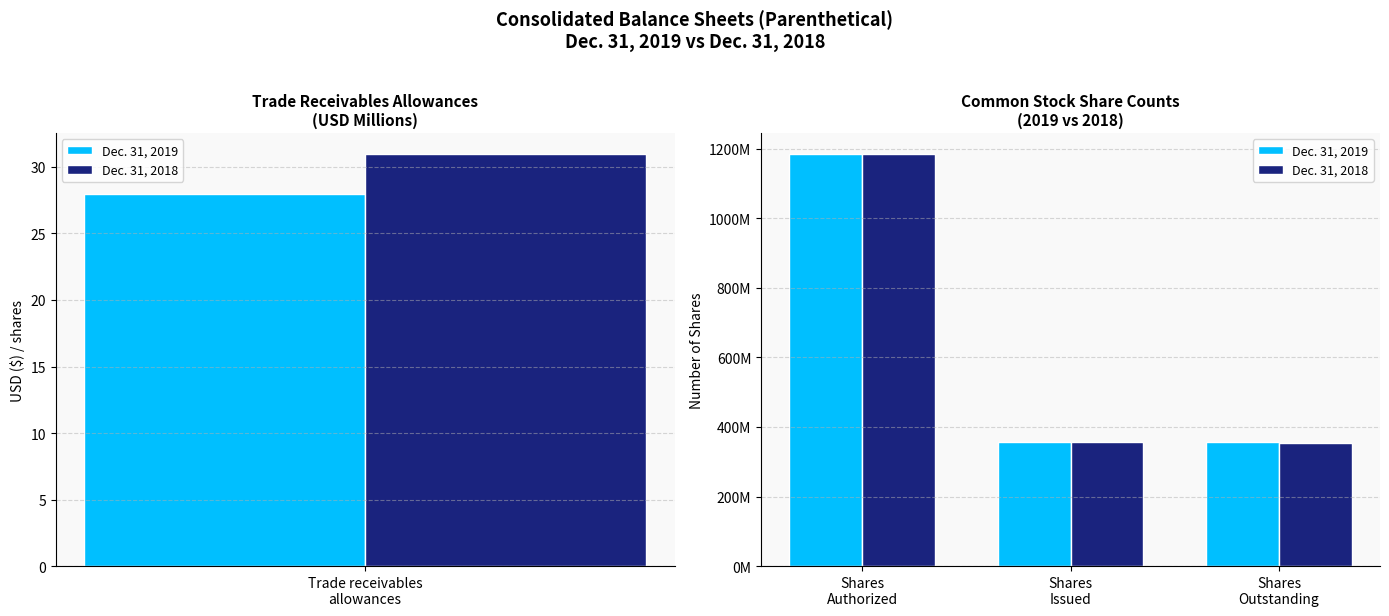

At how many categories does at least one series exceed 1179421207?

1